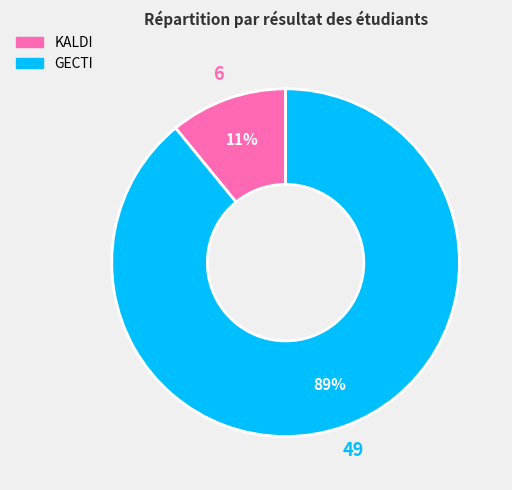

Count the number of slices in the pie.

2